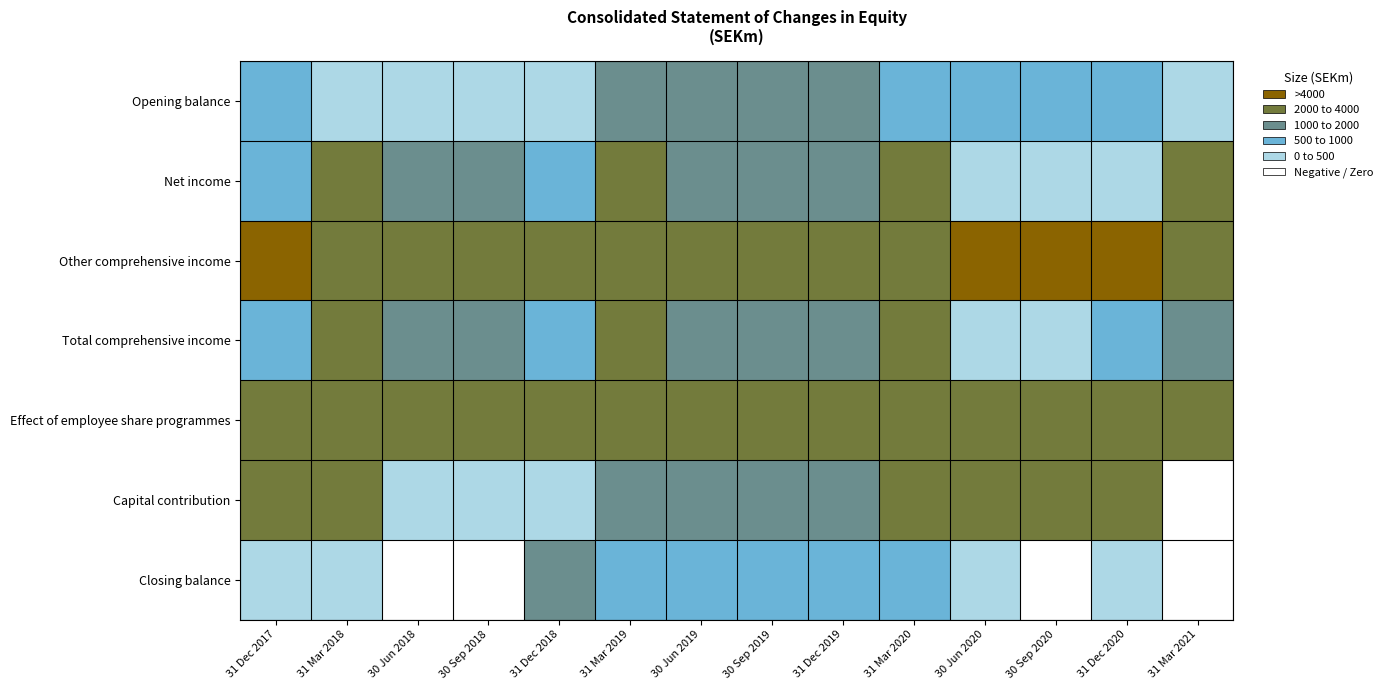

At which category does the chart reach its peak across all series?

31 Mar 2021